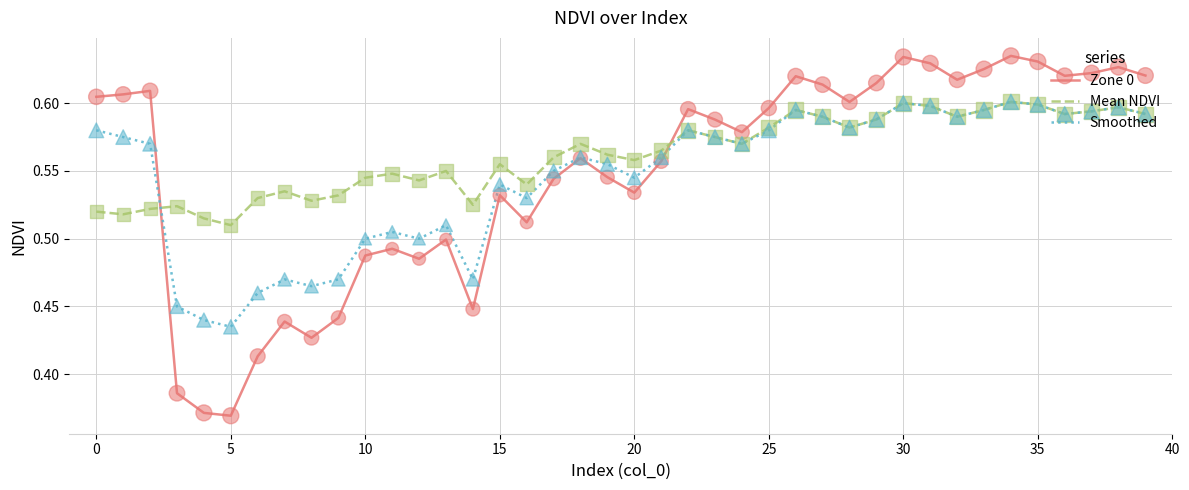

Which series has the largest total across all categories?

Mean NDVI